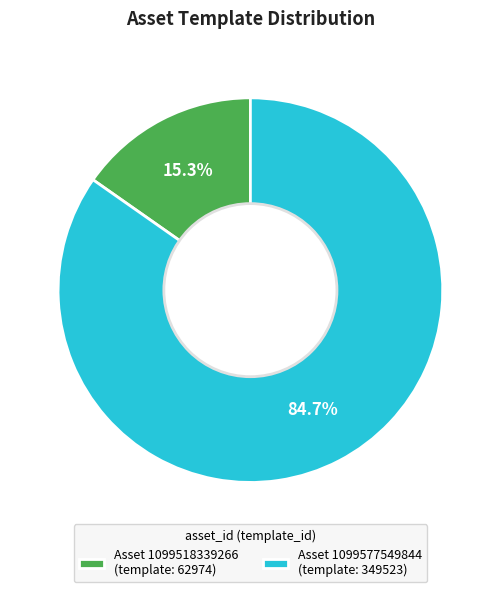

Which category has the smallest portion of the pie?

Asset 1099518339266 (template: 62974)